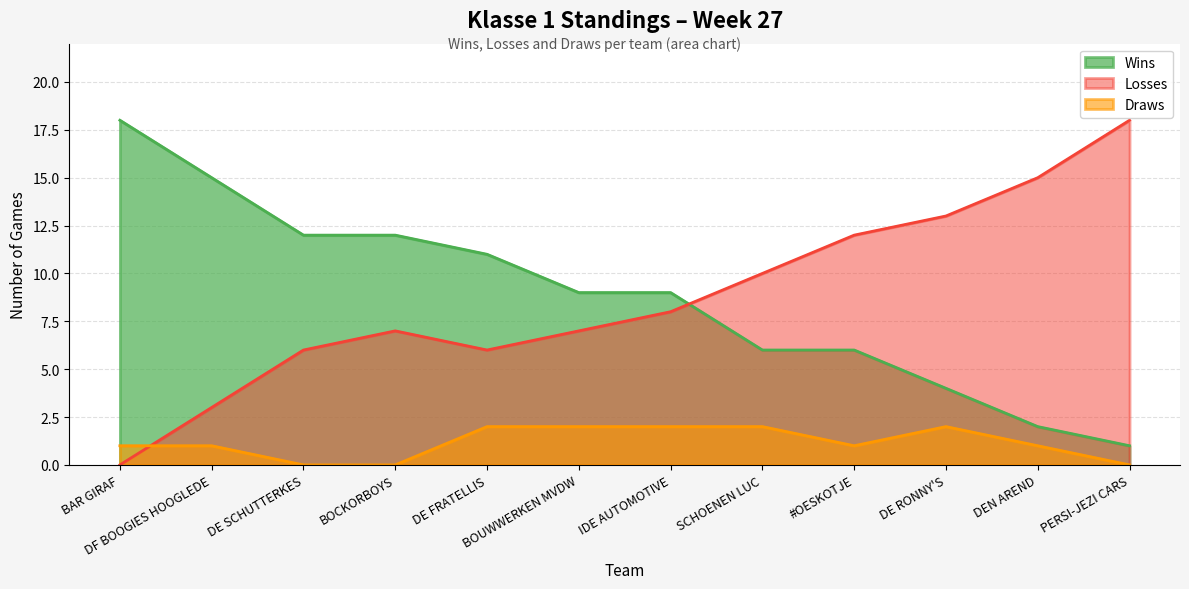

Which series has the widest spread of values?

Losses